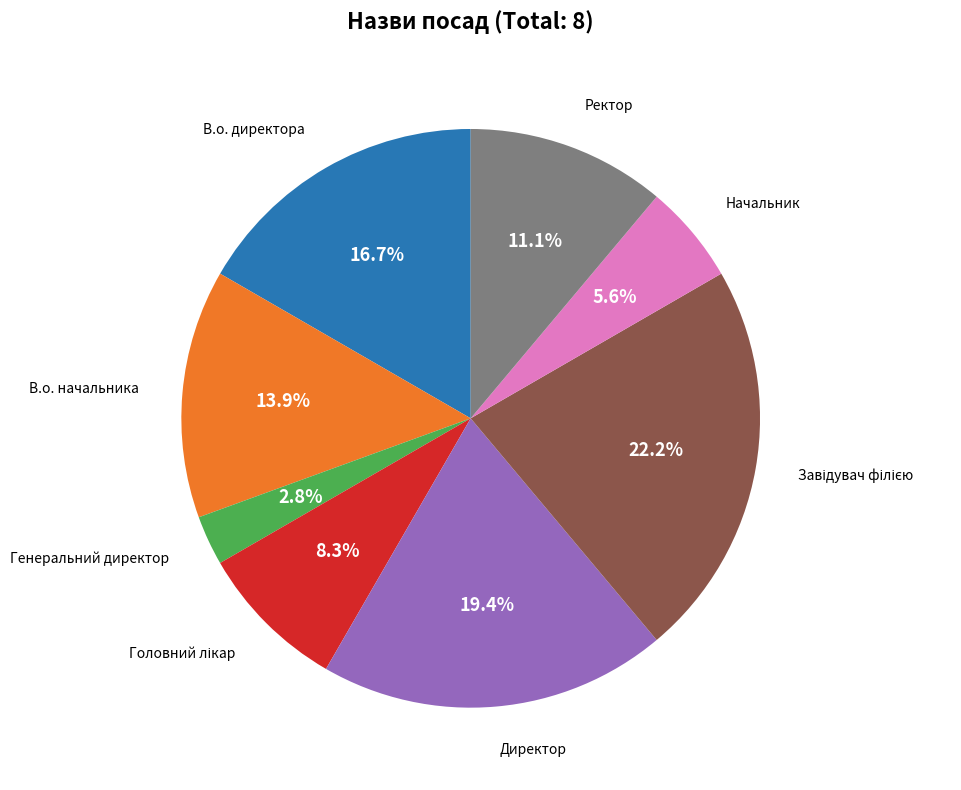

Combined, what portion of the pie is В.о. начальника and Ректор?

25.0%